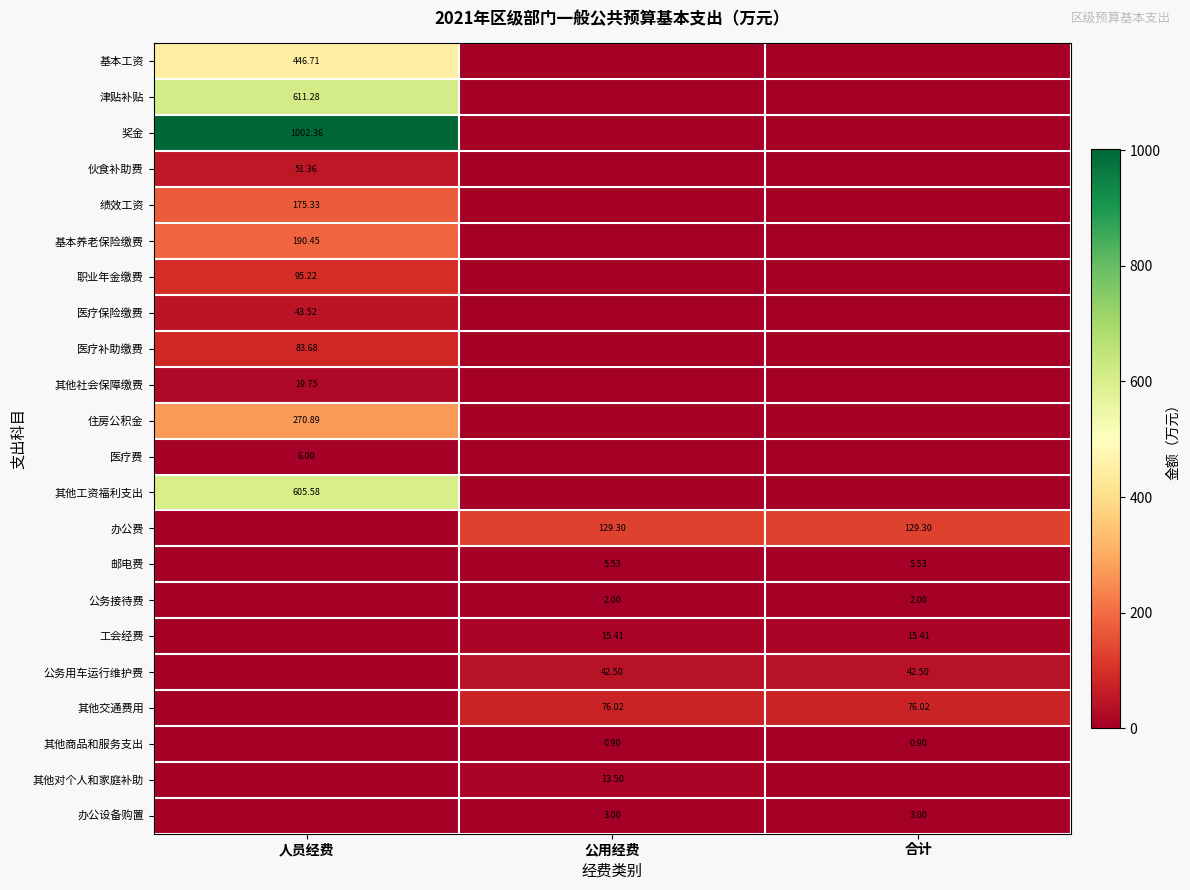

Which series has the largest range (max minus min)?

奖金